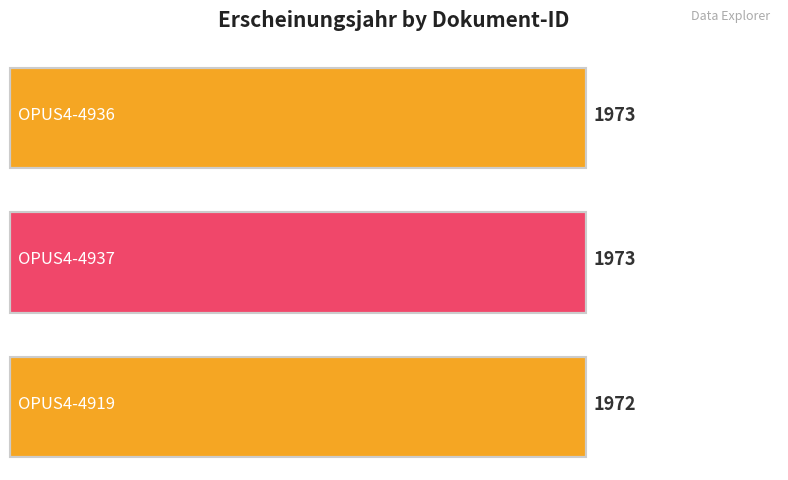

What value does the data have at OPUS4-4919?

1972